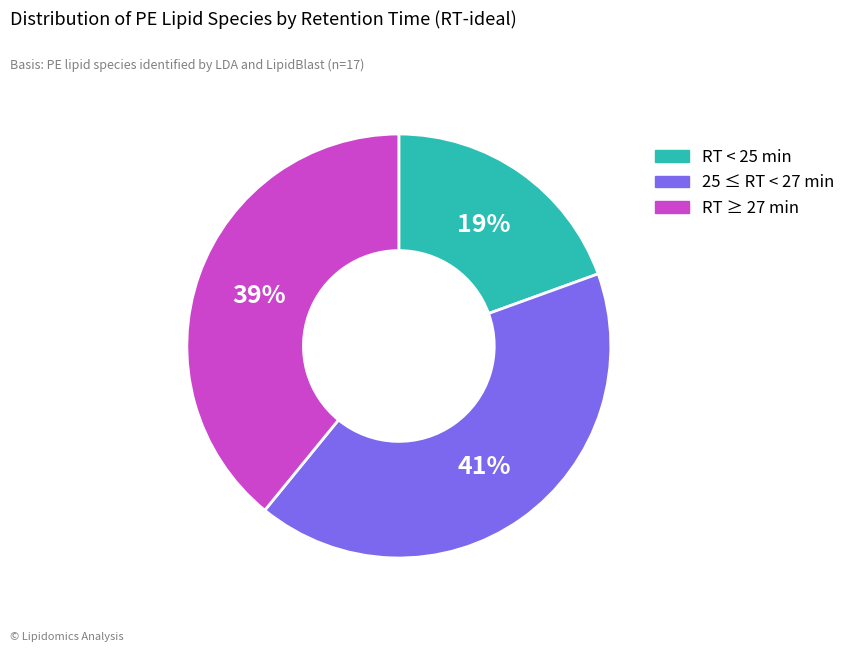

Is the sum of 25 ≤ RT < 27 min and RT < 25 min greater than half?

Yes